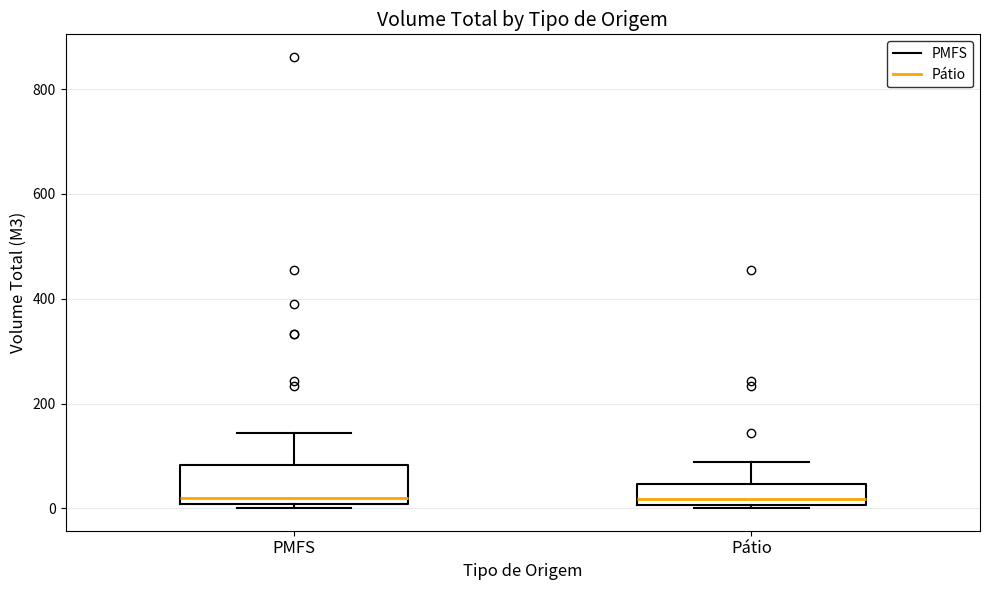

Comparing the boxes themselves (not the whiskers), which one is the tallest?

PMFS